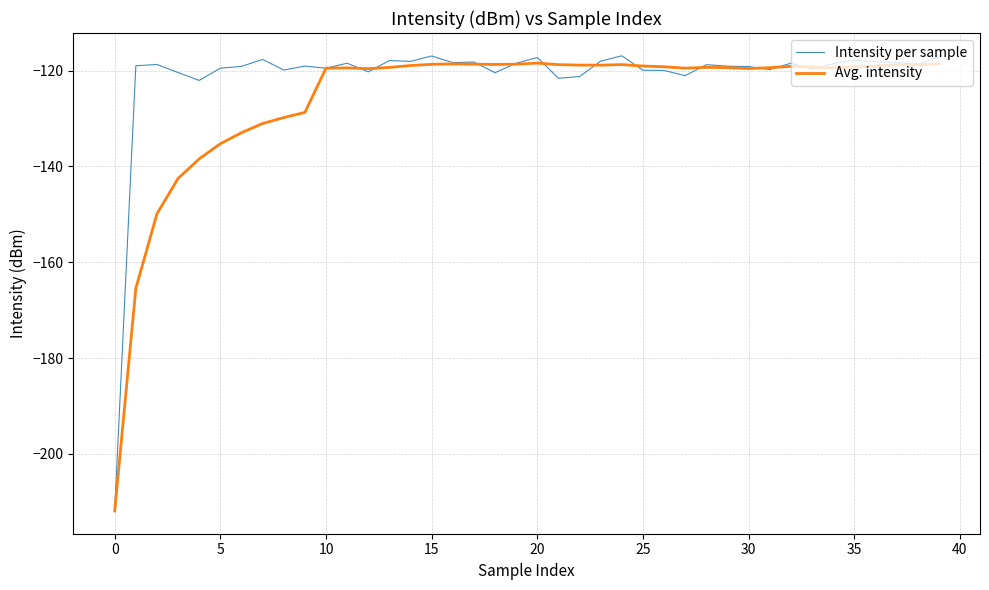

What is the difference between the second highest and second lowest values in the Avg. intensity series?

46.9